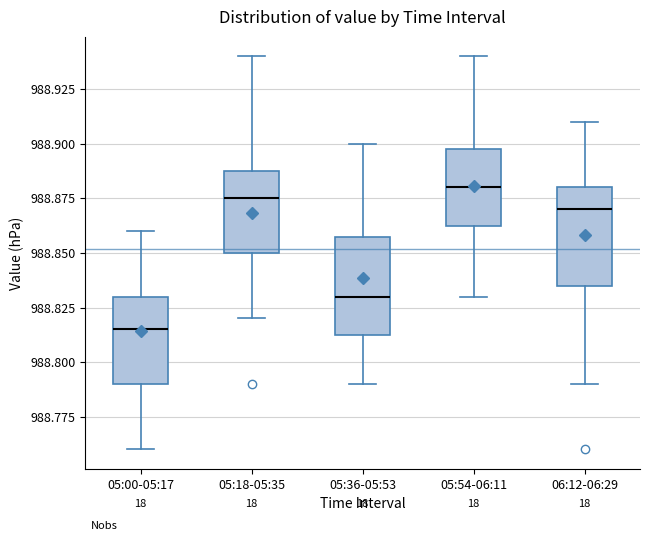

Reading left to right, read every box against the y-axis: the position of its median line, the range the box covers, and the ends of its whiskers. The values are not printed on the chart, so give them approximately, as read against the axis.

05:00-05:17: median 988.815, box 988.790 to 988.830, whiskers 988.760 to 988.860
05:18-05:35: median 988.875, box 988.850 to 988.890, whiskers 988.820 to 988.940
05:36-05:53: median 988.830, box 988.815 to 988.860, whiskers 988.790 to 988.900
05:54-06:11: median 988.880, box 988.865 to 988.900, whiskers 988.830 to 988.940
06:12-06:29: median 988.870, box 988.835 to 988.880, whiskers 988.790 to 988.910